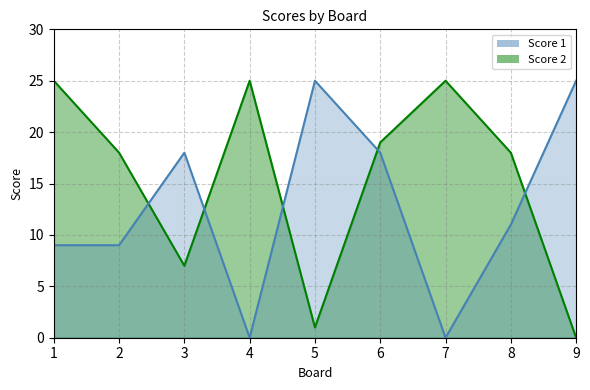

What is the value of the Score 1 line point at the 5th from the left?

25